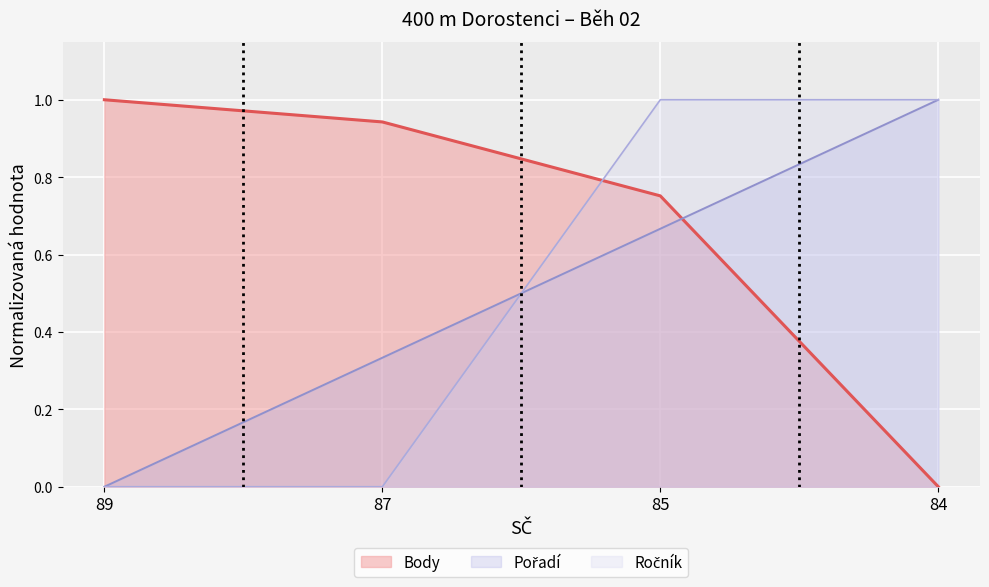

Rank the series by their maximum value, from highest to lowest.

Body, Pořadí, Ročník